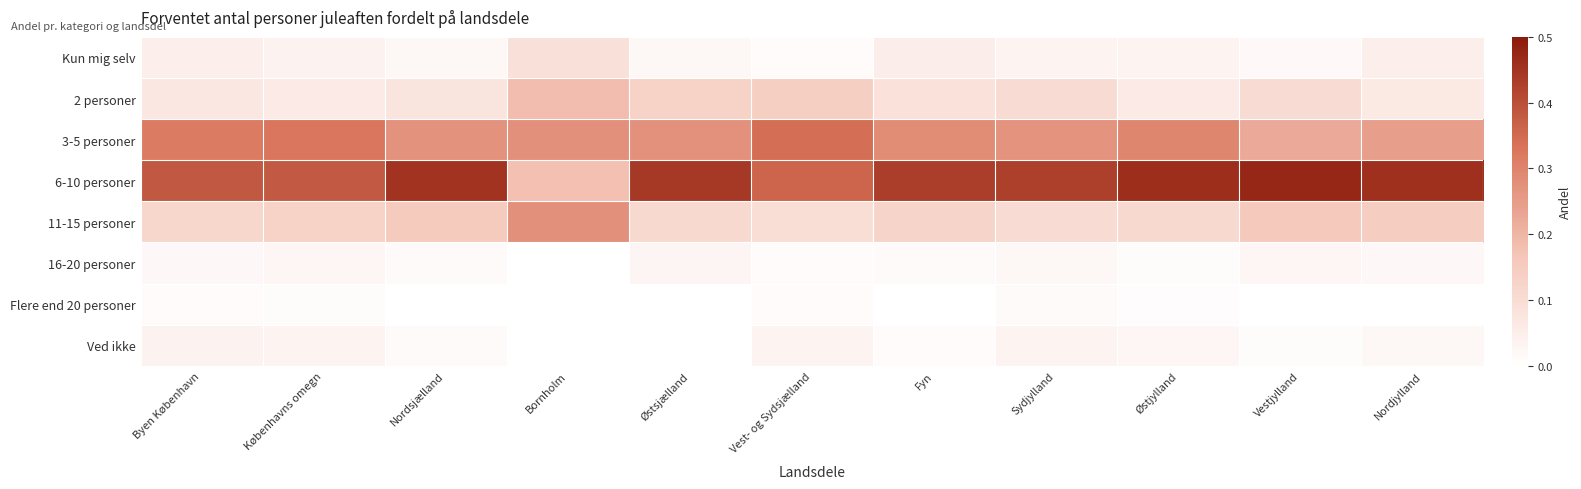

At which category does the chart reach its peak across all series?

Vestjylland